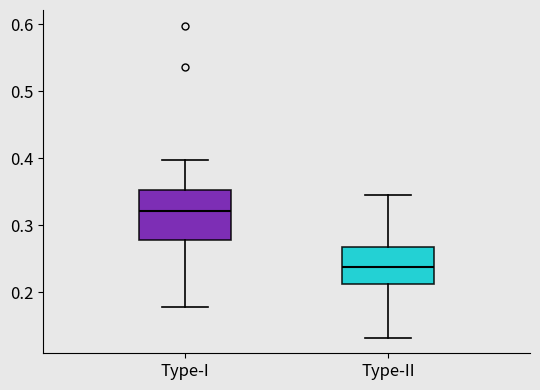

Comparing the boxes themselves (not the whiskers), which one is the tallest?

Type-I